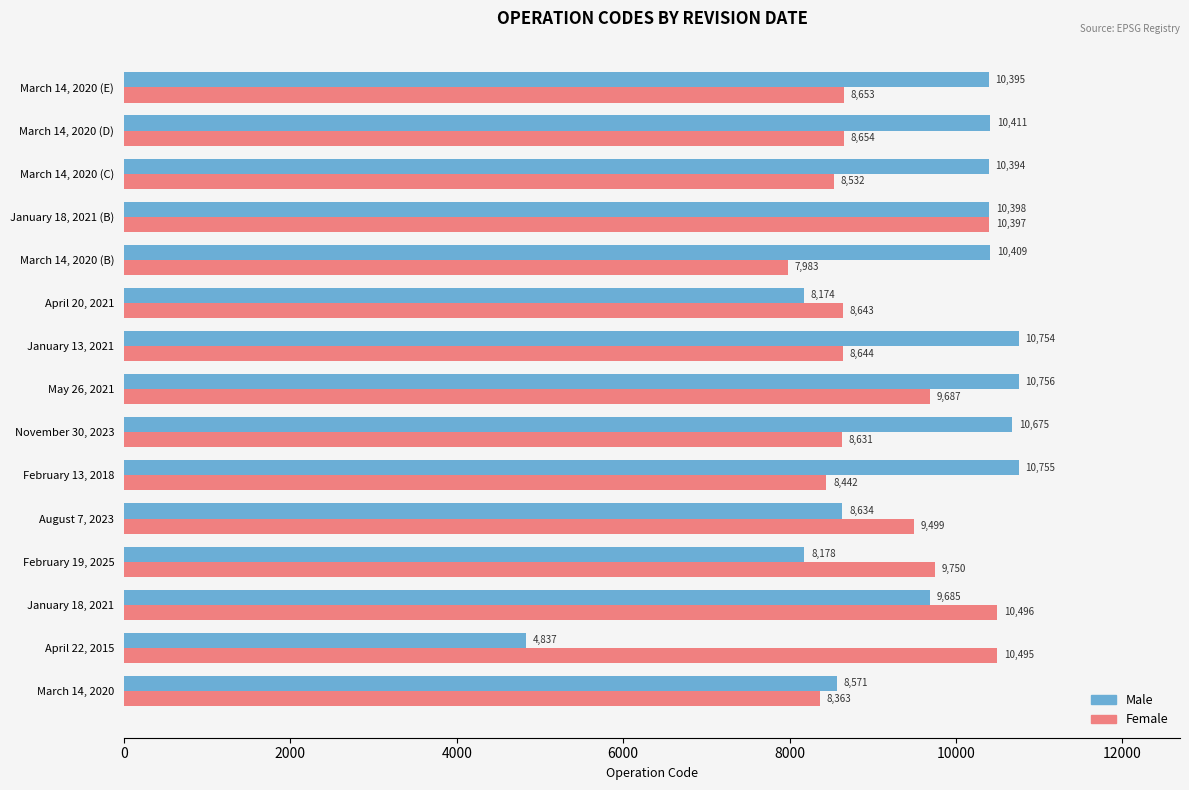

Rank the categories by Male value from highest to lowest.

May 26, 2021, February 13, 2018, January 13, 2021, November 30, 2023, March 14, 2020 (D), March 14, 2020 (B), January 18, 2021 (B), March 14, 2020 (E), March 14, 2020 (C), January 18, 2021, August 7, 2023, March 14, 2020, February 19, 2025, April 20, 2021, April 22, 2015